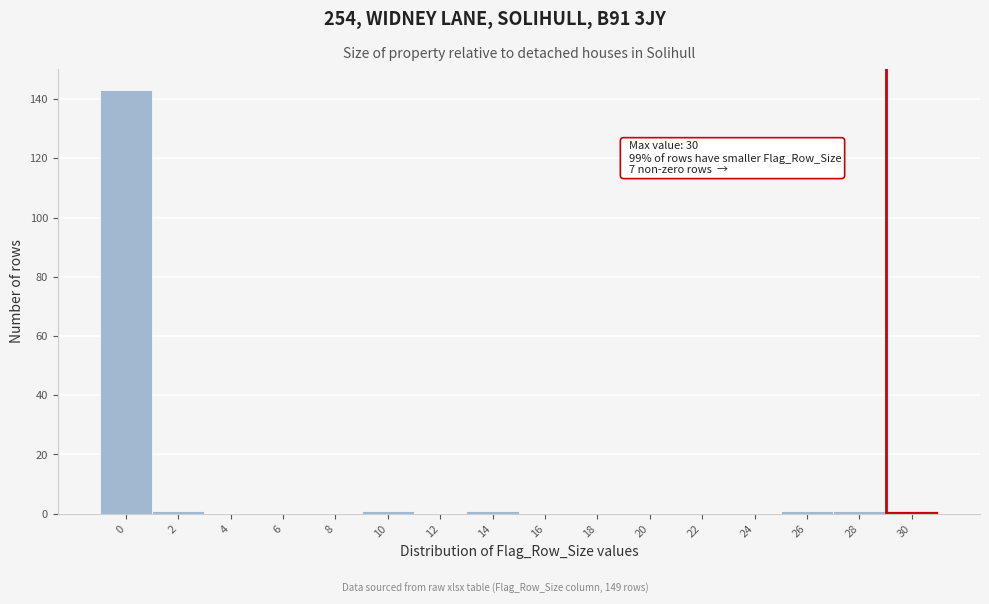

Reading left to right, extract all data points from this chart.

0=143	2=1	4=0	6=0	8=0	10=1	12=0	14=1	16=0	18=0	20=0	22=0	24=0	26=1	28=1	30=1